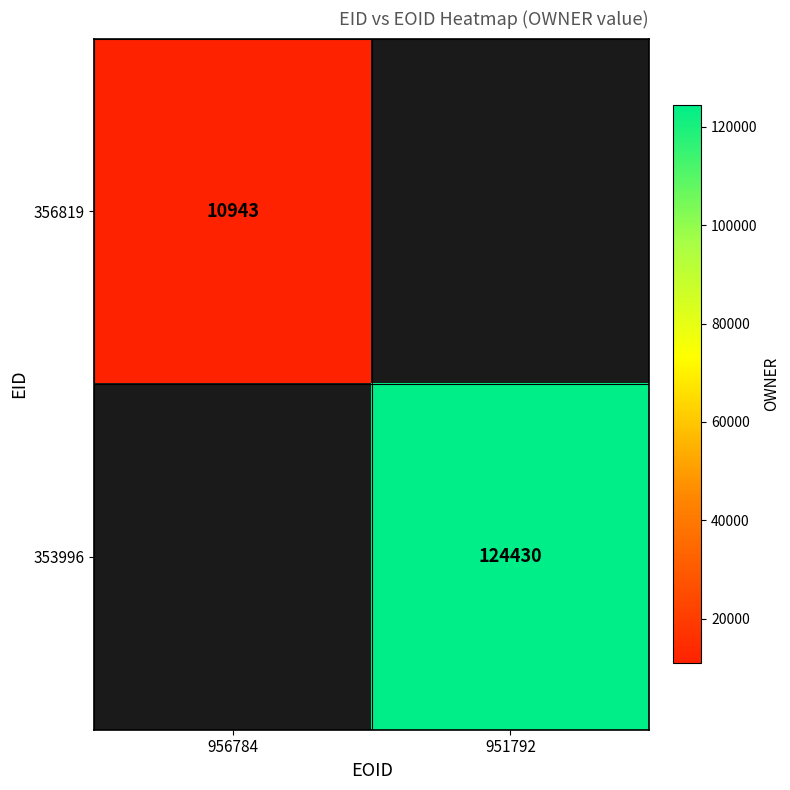

At how many categories does at least one series exceed 79999?

1